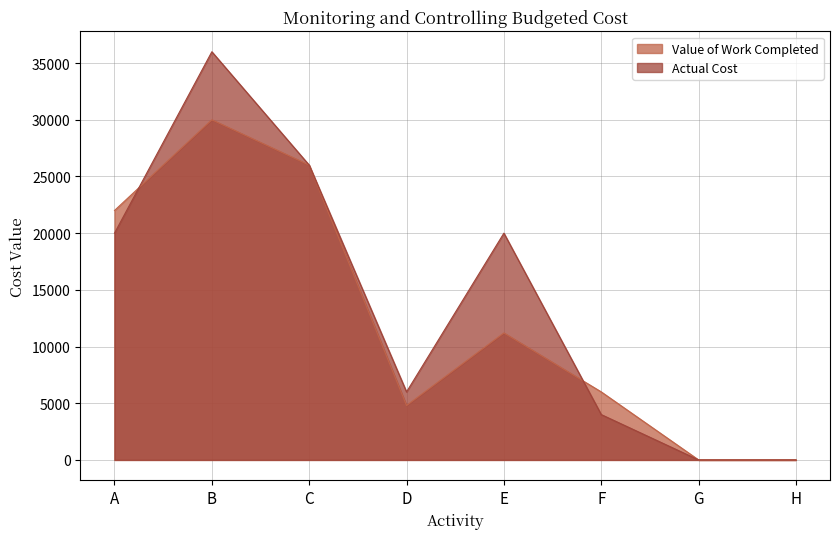

What is the value of the Value of Work Completed point at the 4th from the left?

4800